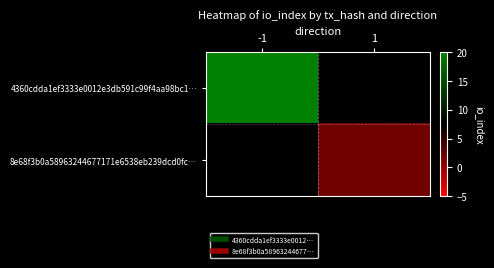

Read the 8e68f3b0a58963244677171e6538eb239dcd0fc… value at 1.

2.0